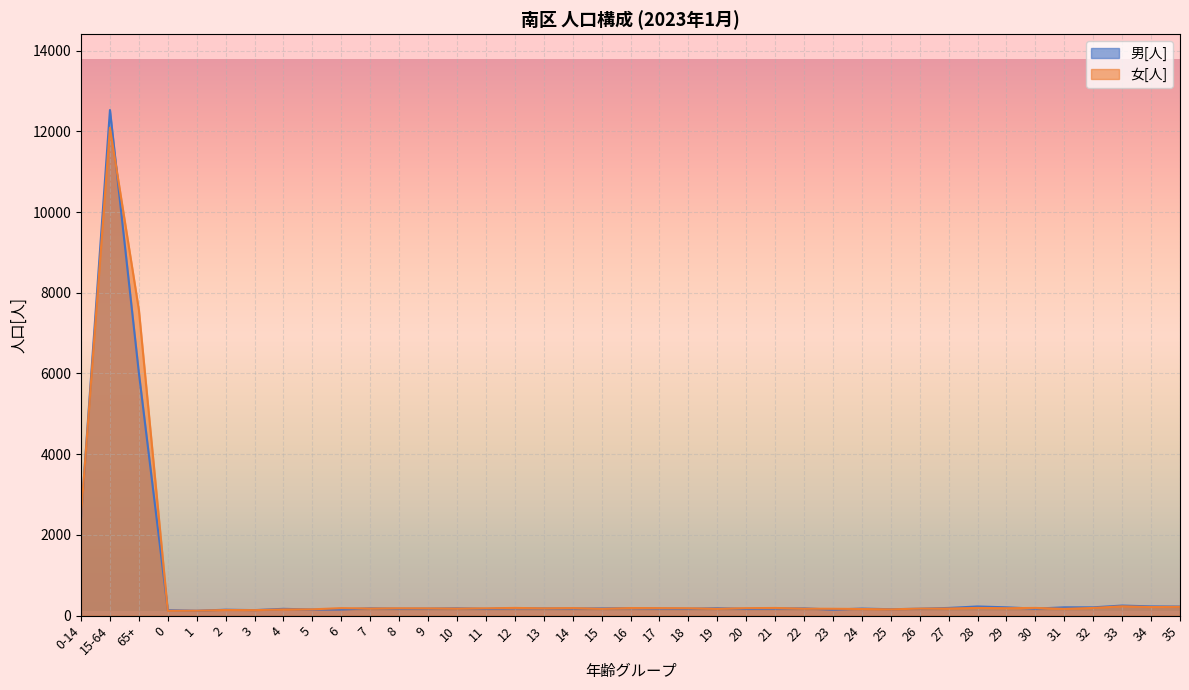

How many values in the 男[人] series exceed 176?

19